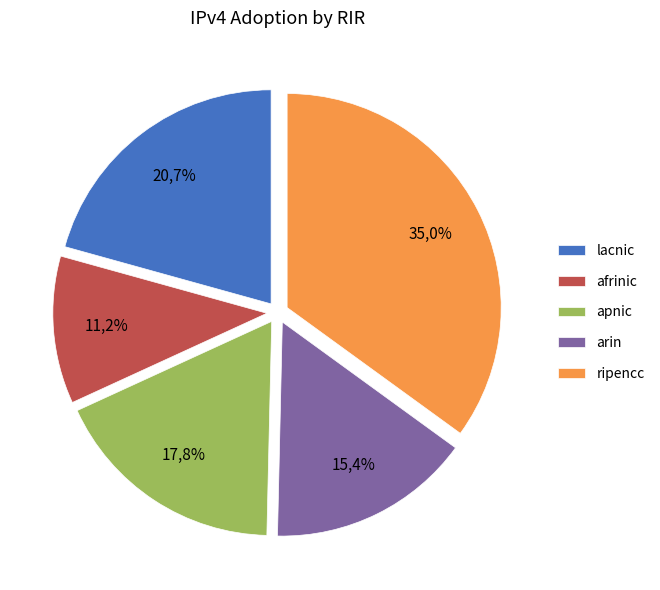

How many slices are in this pie chart?

5